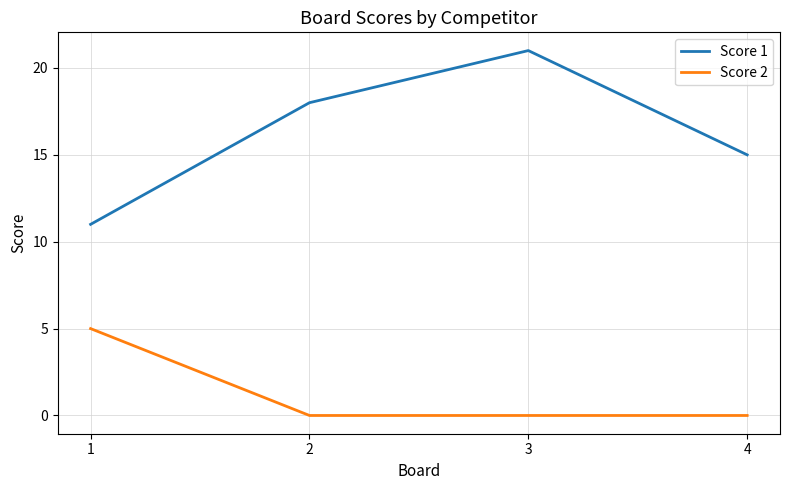

Which series has the largest total across all categories?

Score 1